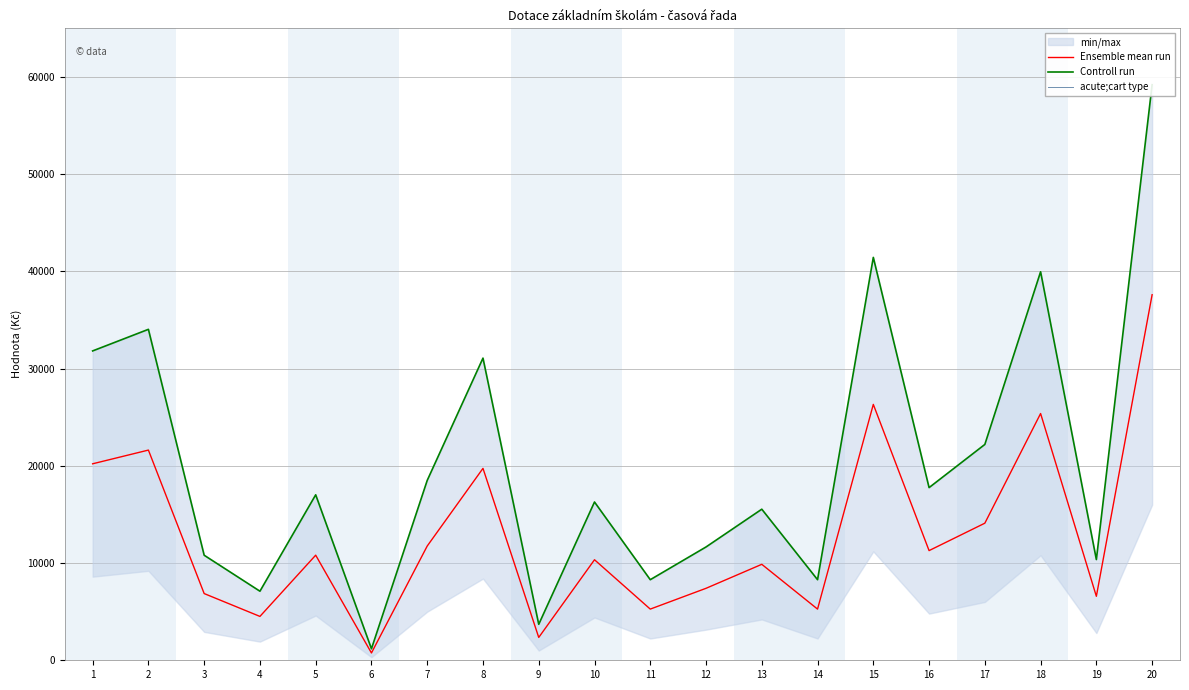

What is the total value across all series at 7?

30250.0